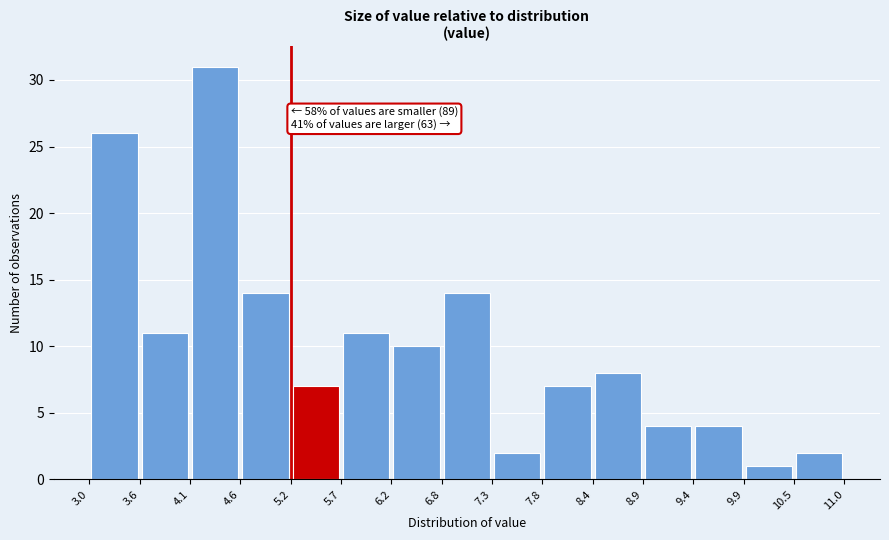

Which range on the x-axis has the tallest bar?

4.1 to 4.6